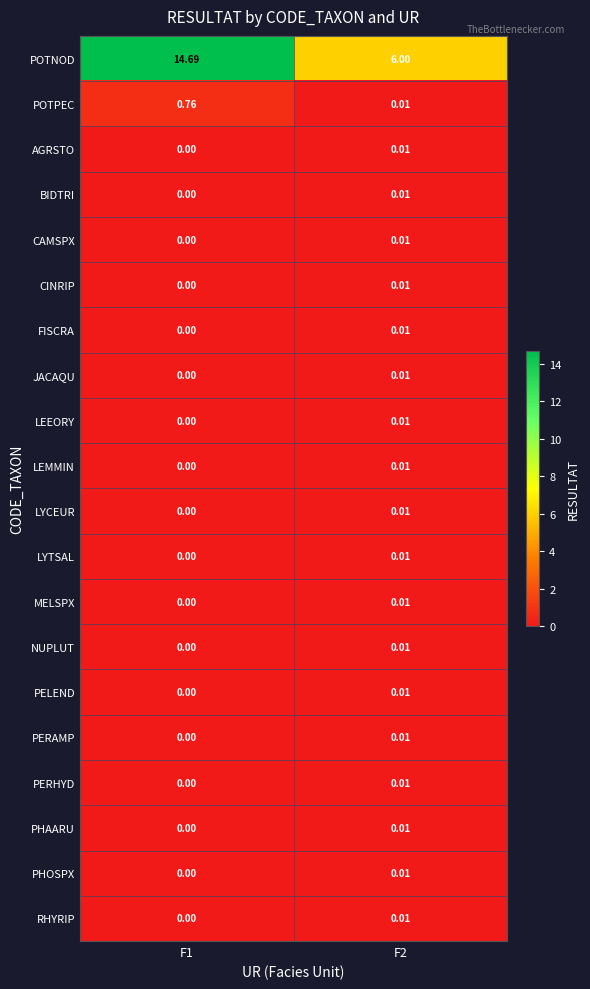

Between F1 and F2, which series saw the biggest shift?

POTNOD